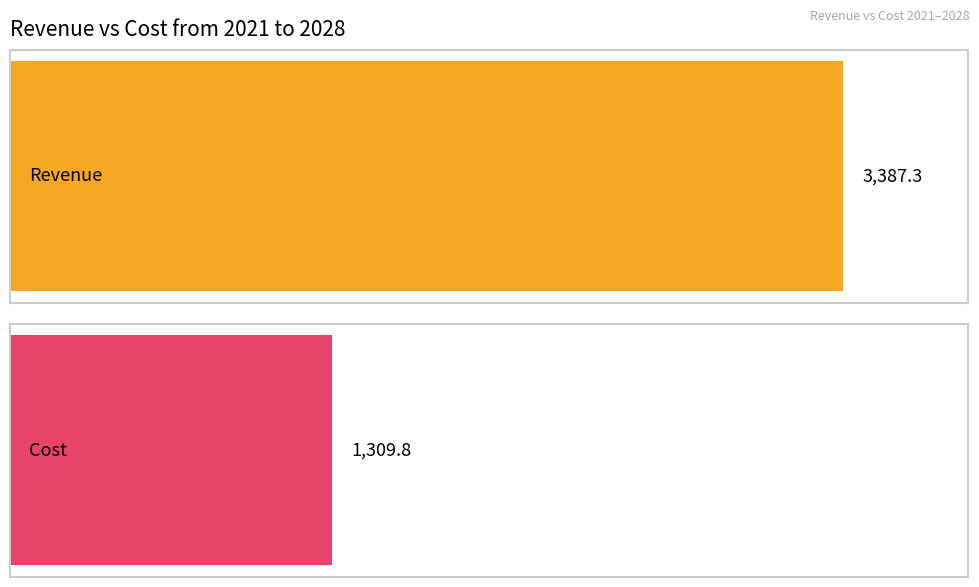

Which series has the widest spread of values?

Revenue